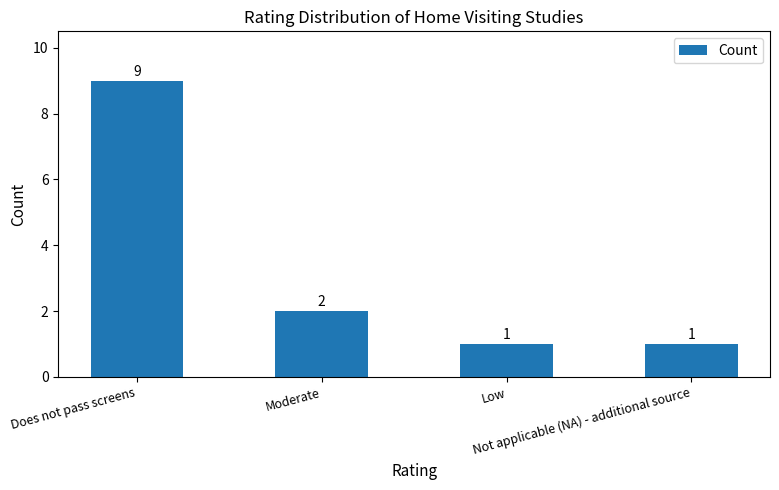

Reading right to left, list all the values displayed in this chart.

1	1	2	9